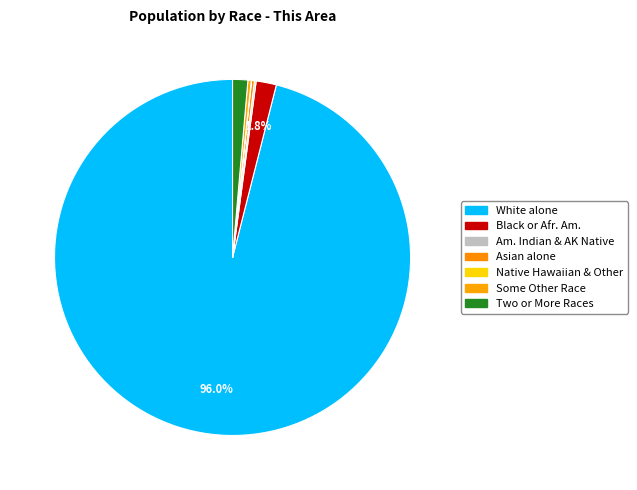

How many slices are in this pie chart?

7